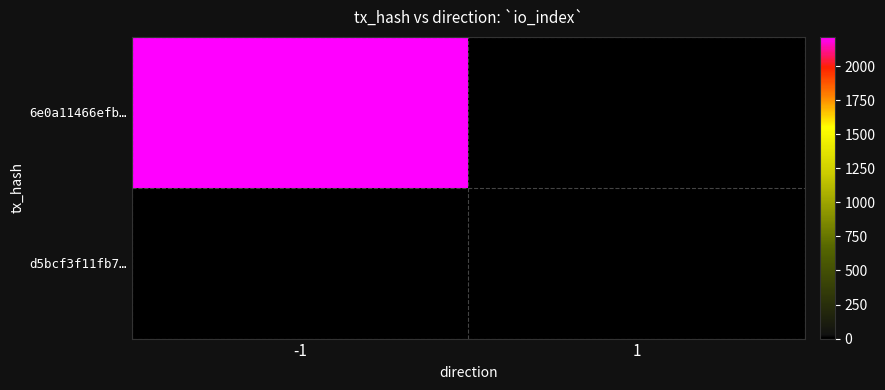

Reading left to right, what are all the values shown in this chart?

6e0a11466efb…: -1=2214	1=0
d5bcf3f11fb7…: -1=0	1=0